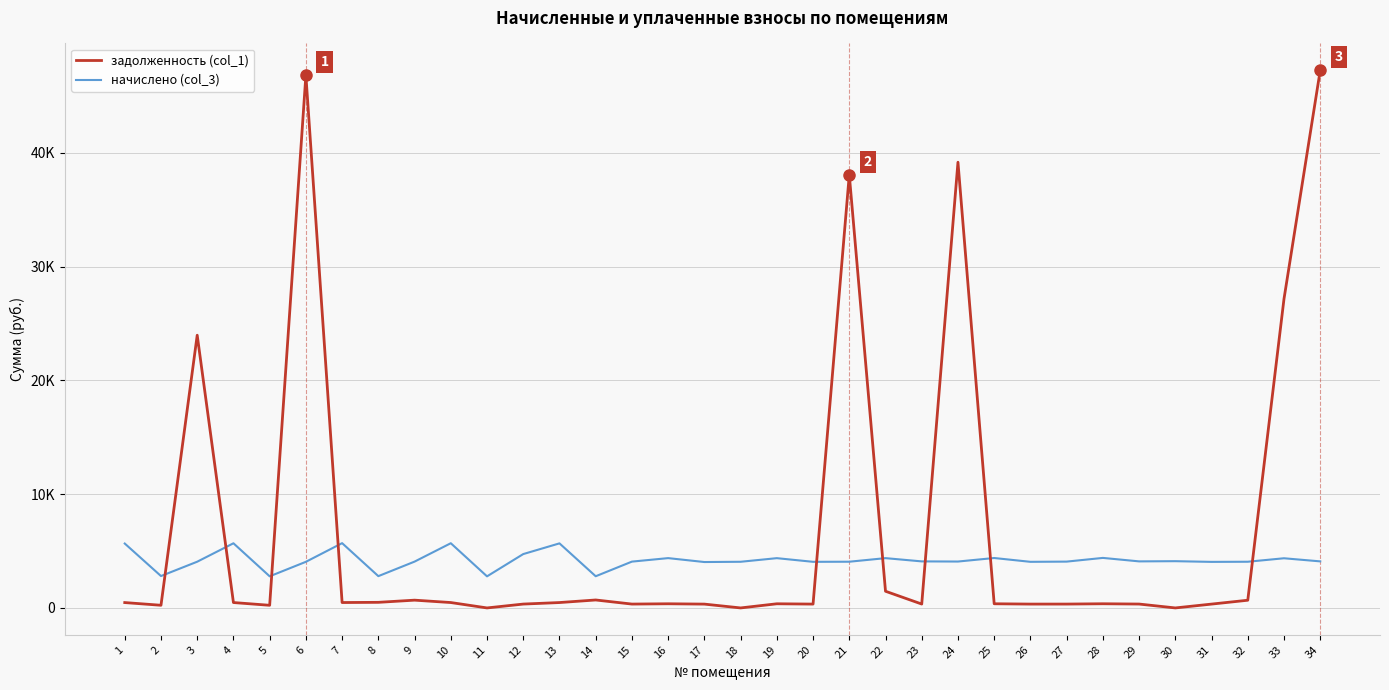

What is the total value across all series at 25?

4752.9